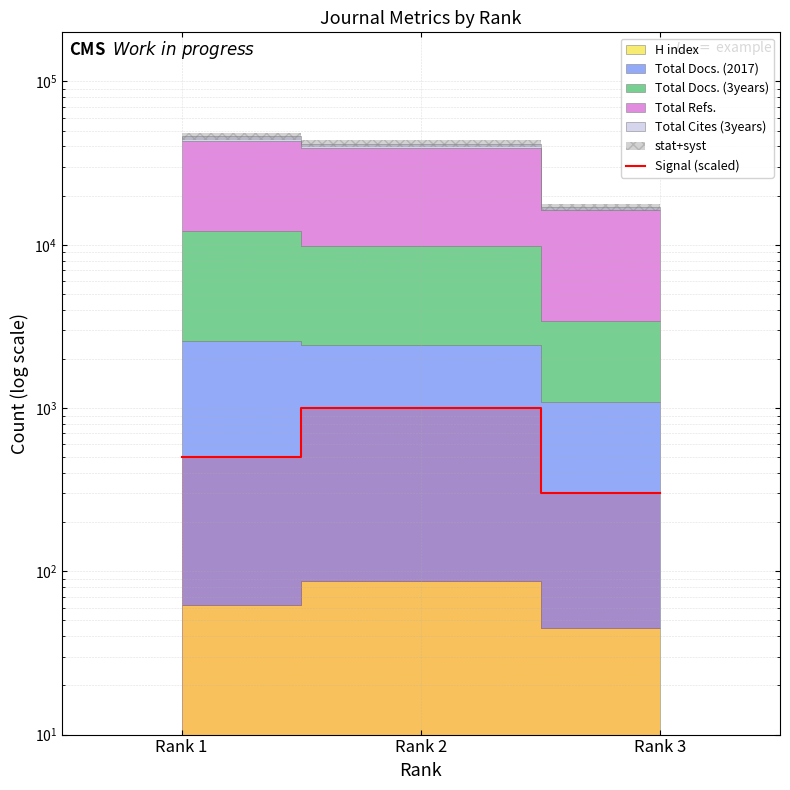

Is it true that the value at Rank 3 is 300?

True